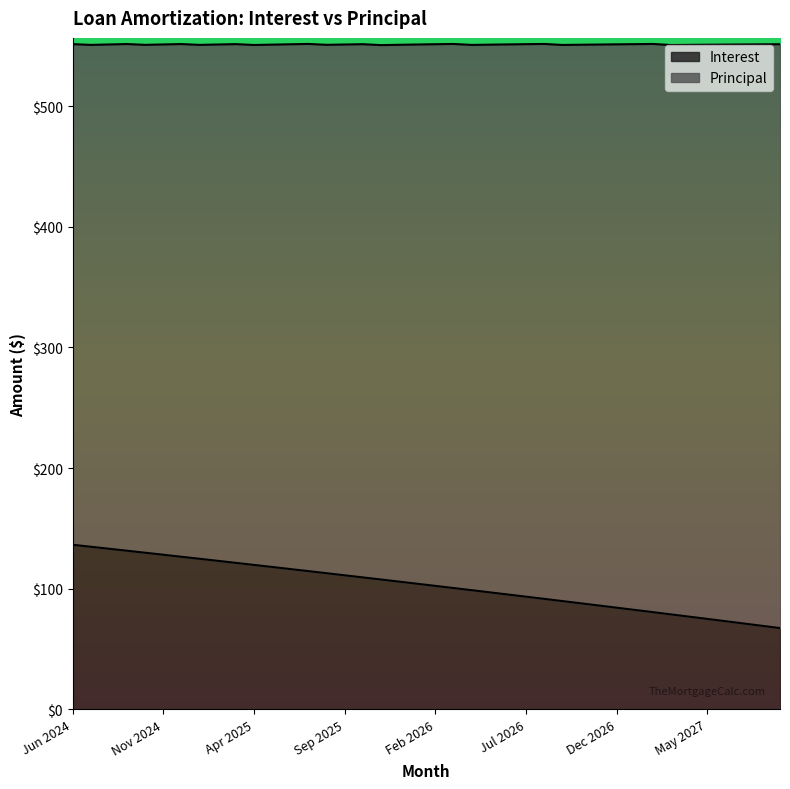

Reading left to right, transcribe all the data shown in this chart.

136.4	134.8	133.1	131.5	129.8	128.2	126.5	124.8	123.1	121.4	119.7	118.0	116.3	114.6	112.8	111.1	109.4	107.6	105.9	104.1	102.3	100.6	98.8	97.0	95.2	93.4	91.6	89.8	87.9	86.1	84.2	82.4	80.5	78.7	76.8	74.9	73.1	71.2	69.3	67.4